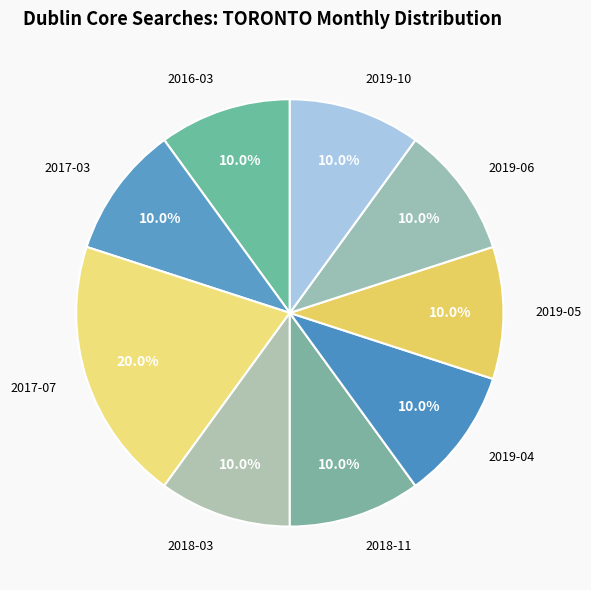

What is the smallest slice in the pie chart?

2016-03